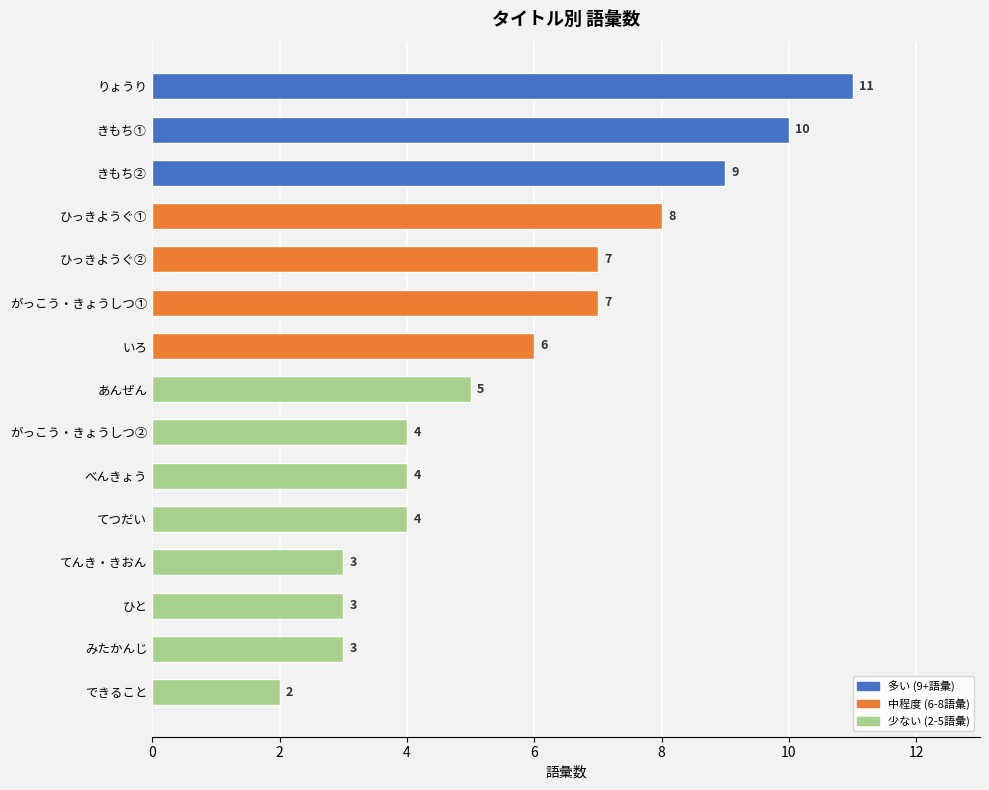

Which has a higher value, りょうり or ひっきようぐ②?

りょうり